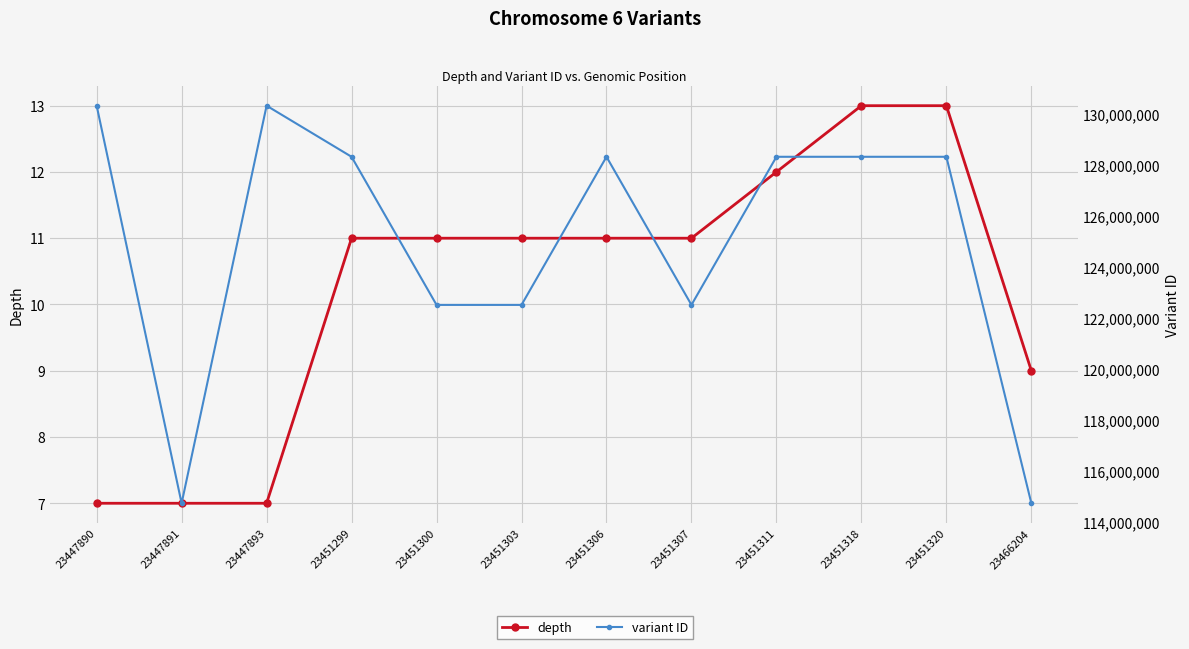

What is the lowest value of the depth series?

7